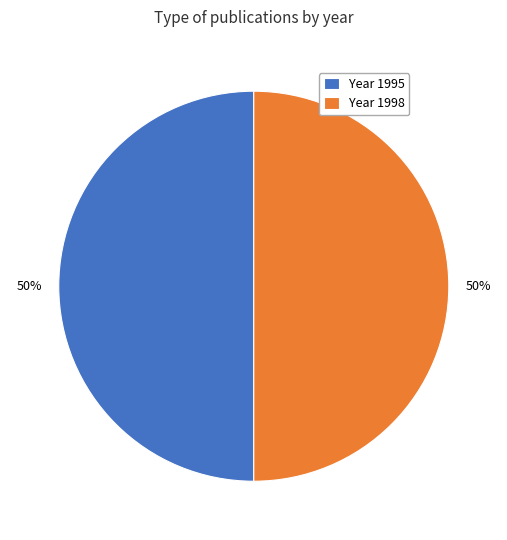

Combined, do Year 1995 and Year 1998 account for over 50%?

Yes